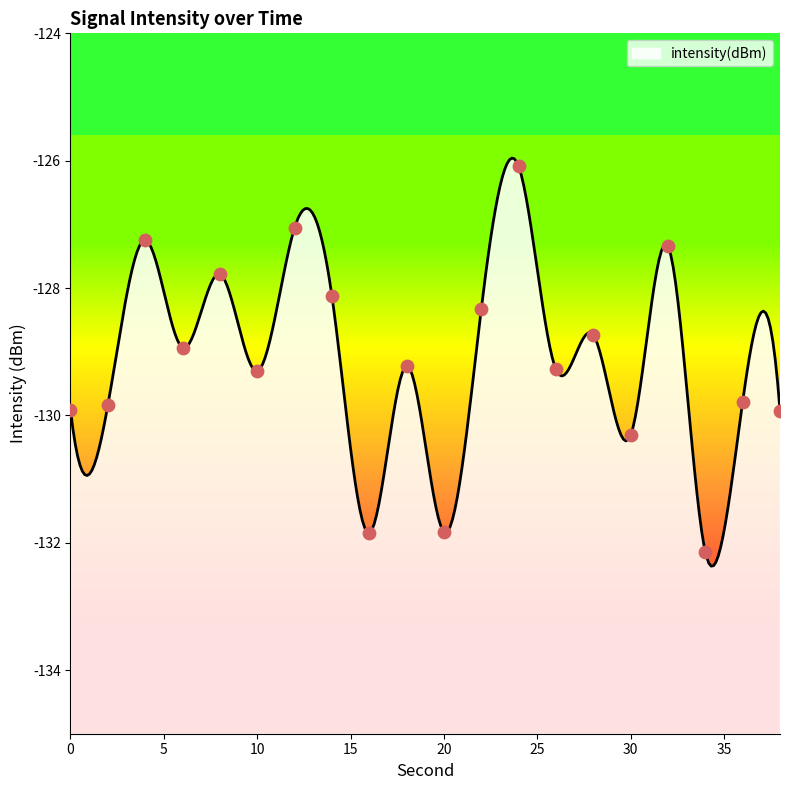

Between 8 and 22, which is larger?

8